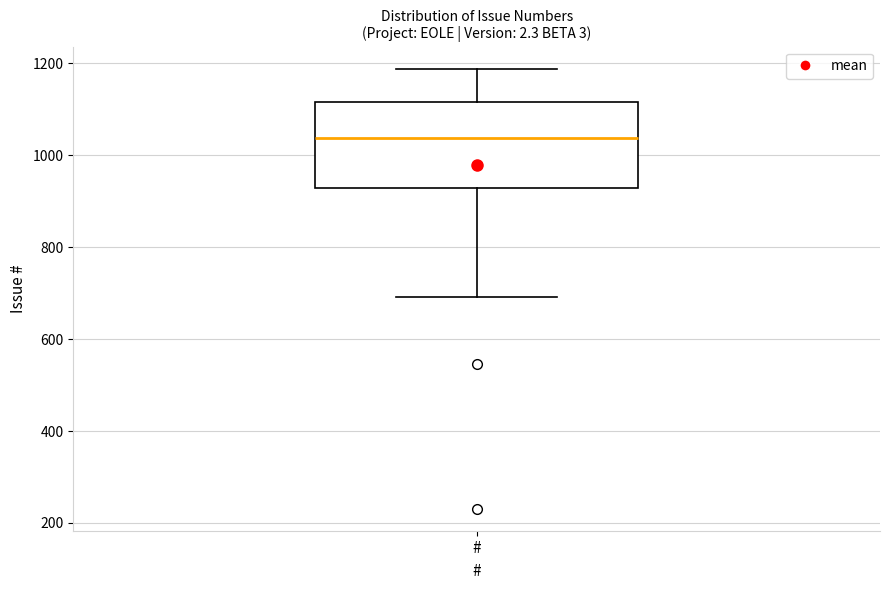

Transcribe this box plot: give where the median line is, the range the box spans, and where the two whiskers end, as read against the y-axis. The values are not printed on the chart, so give them approximately, as read against the axis.

median 1040, box 920 to 1120, whiskers 700 to 1180